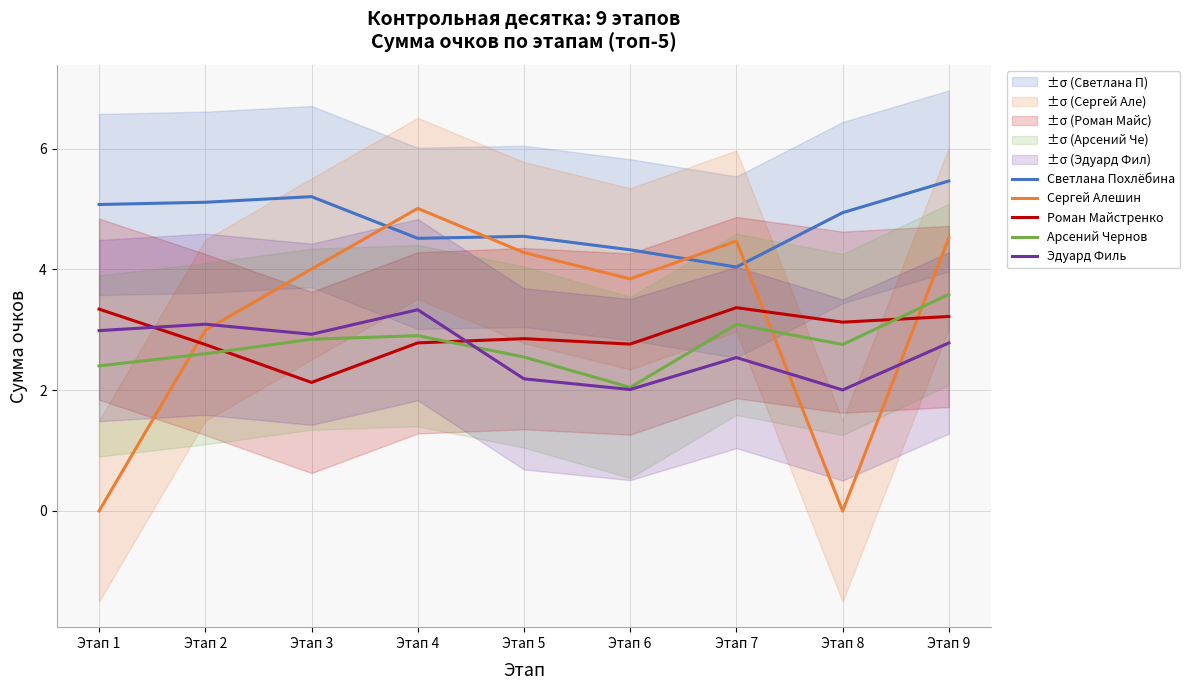

Reading left to right, what are all the values shown in this chart?

Светлана Похлёбина: Этап 1=5.1	Этап 2=5.1	Этап 3=5.2	Этап 4=4.5	Этап 5=4.5	Этап 6=4.3	Этап 7=4.0	Этап 8=4.9	Этап 9=5.5
Сергей Алешин: Этап 1=0.0	Этап 2=3.0	Этап 3=4.0	Этап 4=5.0	Этап 5=4.3	Этап 6=3.8	Этап 7=4.5	Этап 8=0.0	Этап 9=4.5
Роман Майстренко: Этап 1=3.3	Этап 2=2.8	Этап 3=2.1	Этап 4=2.8	Этап 5=2.9	Этап 6=2.8	Этап 7=3.4	Этап 8=3.1	Этап 9=3.2
Арсений Чернов: Этап 1=2.4	Этап 2=2.6	Этап 3=2.8	Этап 4=2.9	Этап 5=2.5	Этап 6=2.0	Этап 7=3.1	Этап 8=2.8	Этап 9=3.6
Эдуард Филь: Этап 1=3.0	Этап 2=3.1	Этап 3=2.9	Этап 4=3.3	Этап 5=2.2	Этап 6=2.0	Этап 7=2.5	Этап 8=2.0	Этап 9=2.8